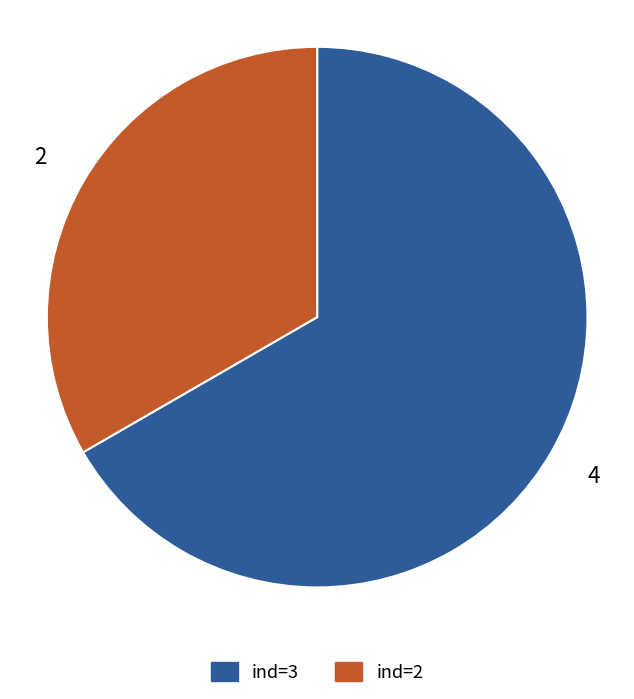

What is the largest slice in the pie chart?

ind=3